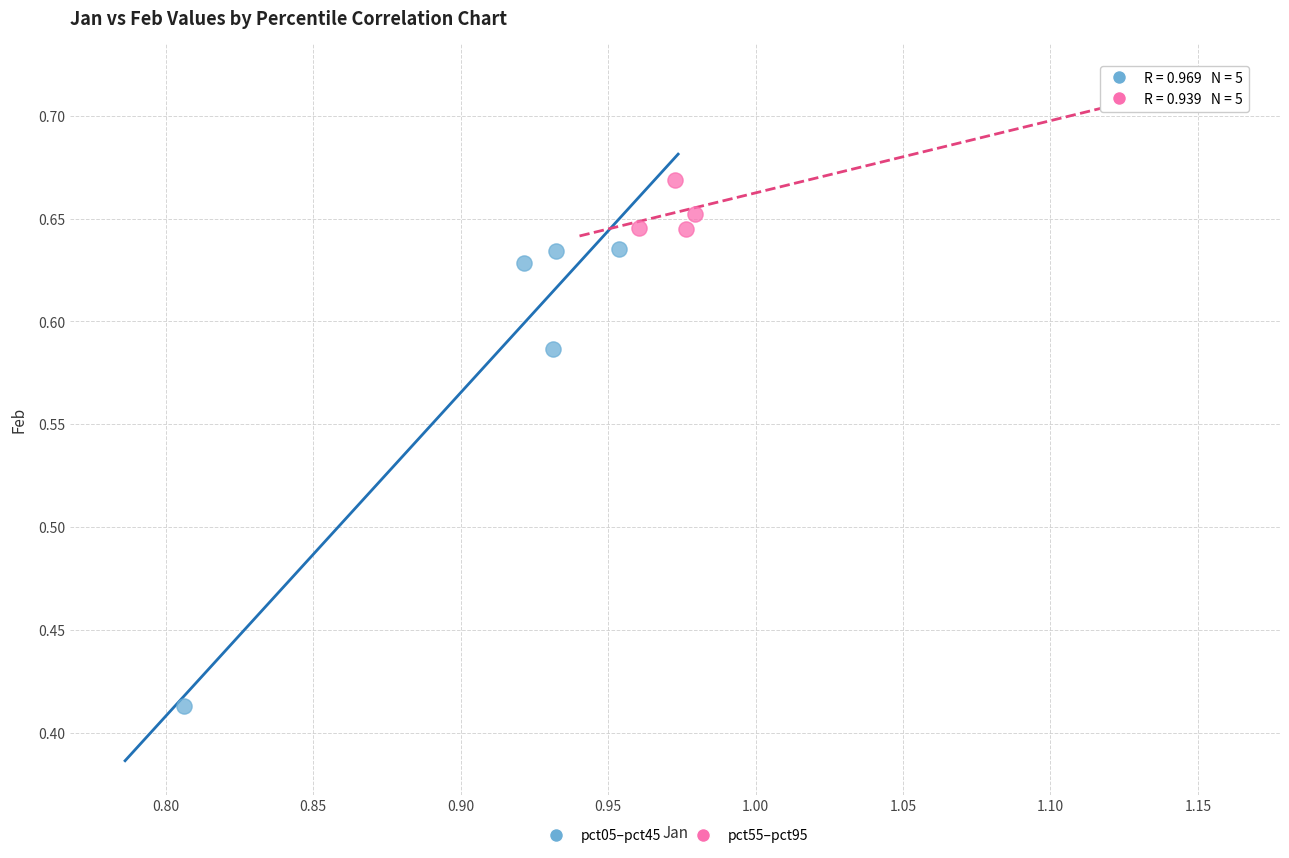

Which series has the widest spread of Y values?

pct05–pct45